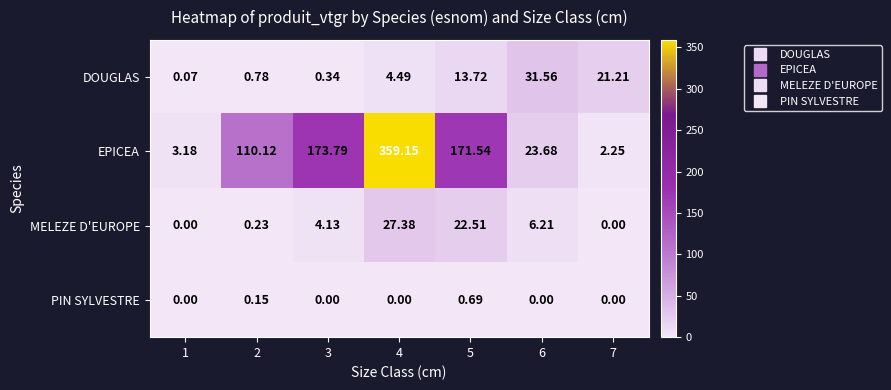

Which series has the largest total across all categories?

EPICEA